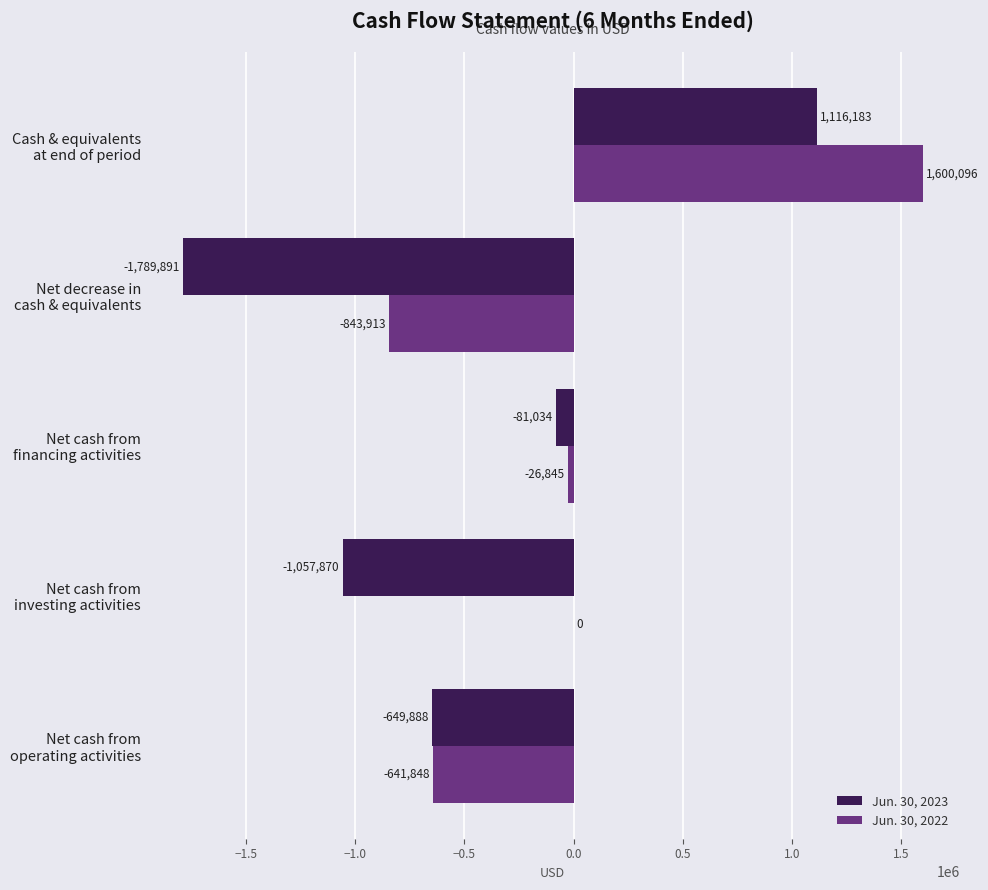

Which series has the largest total across all categories?

Jun. 30, 2022